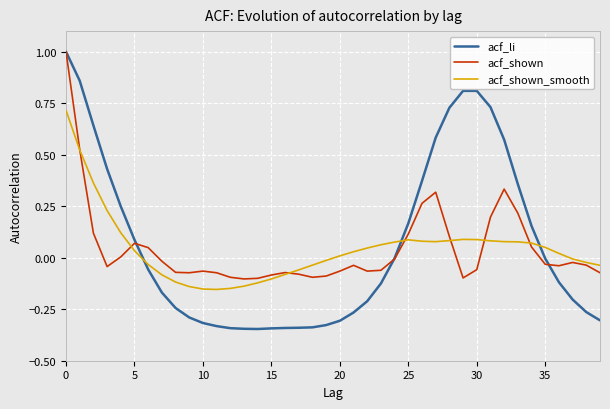

What is the maximum value shown in the chart?

1.0